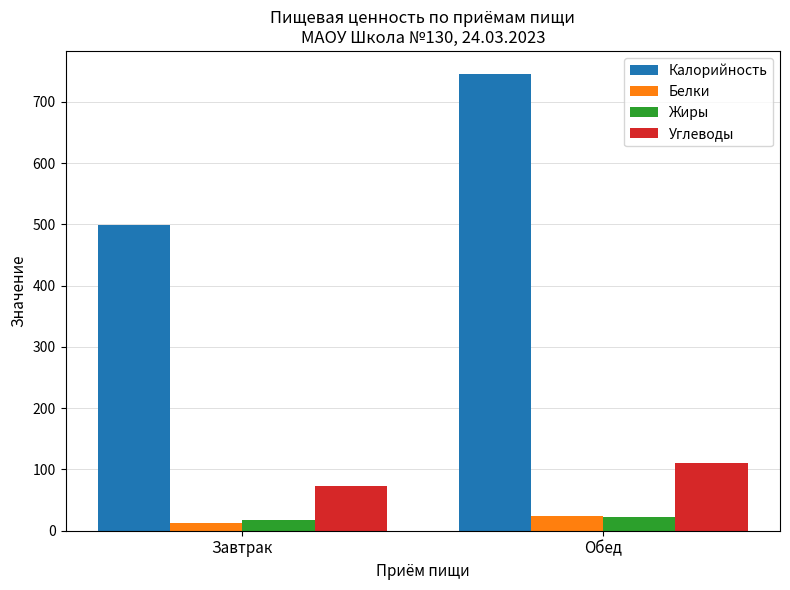

The Жиры series shows 17.3 at Завтрак. True or false?

True